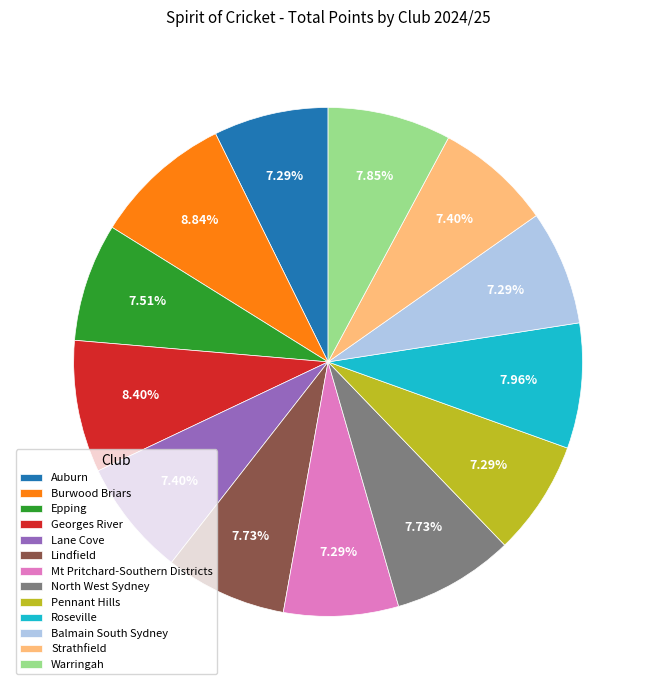

What is the ratio of the value at Mt Pritchard-Southern Districts to the value at Burwood Briars?

0.8